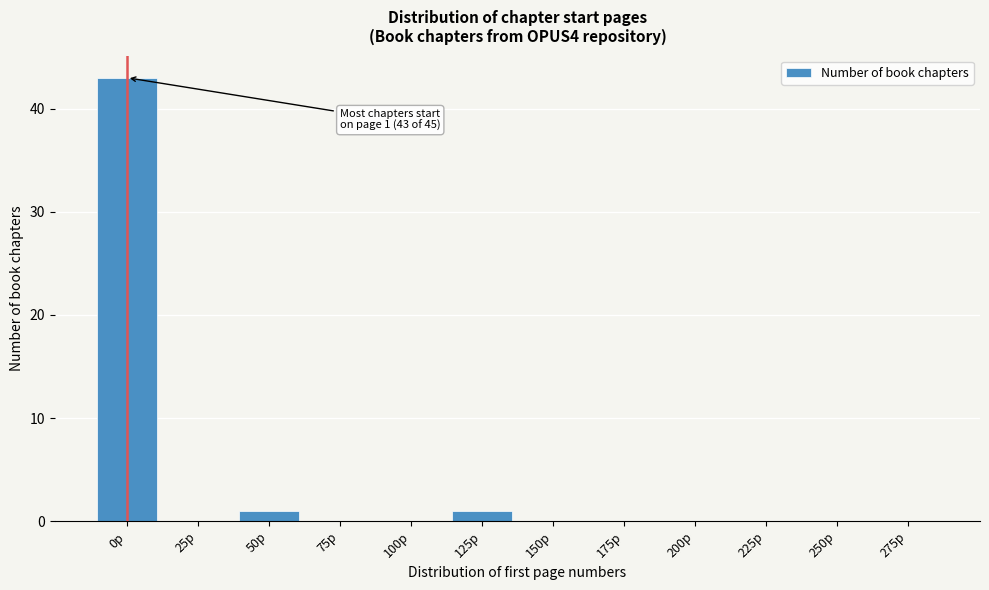

Reading right to left, extract all data points from this chart.

275p=0	250p=0	225p=0	200p=0	175p=0	150p=0	125p=1	100p=0	75p=0	50p=1	25p=0	0p=43